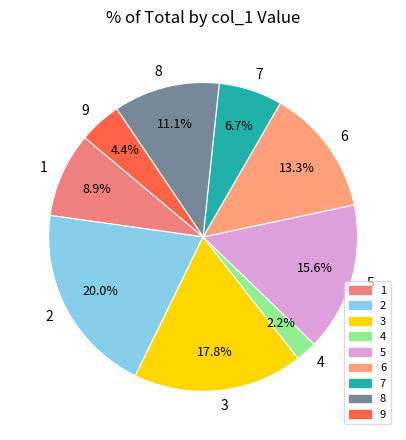

Does any single category account for the majority?

No